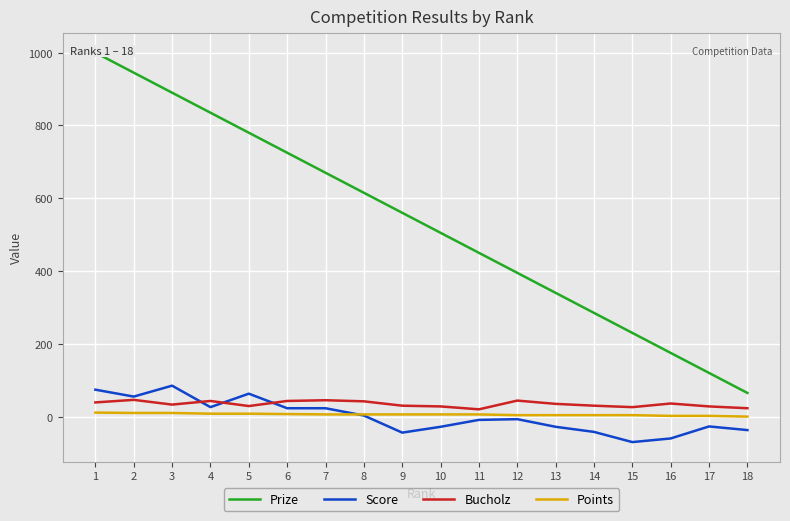

At how many categories does at least one series exceed -12?

18